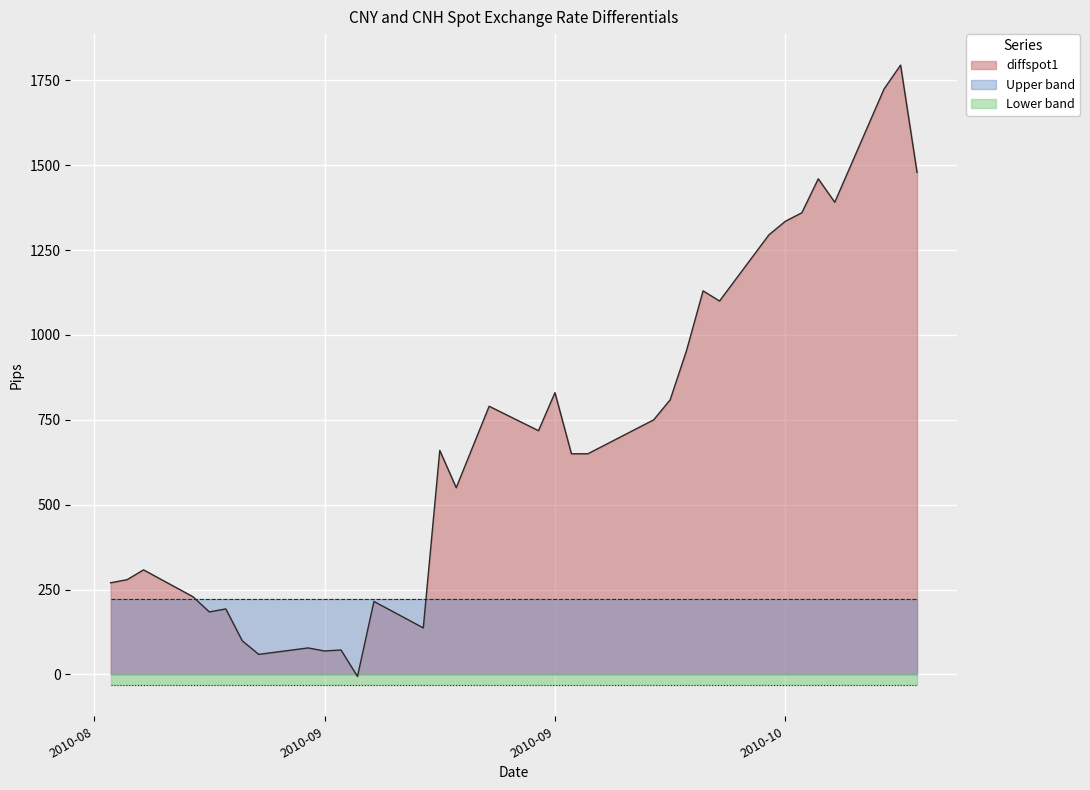

Reading left to right, transcribe all the data shown in this chart.

diffspot1: 2010-09-01=270	2010-09-02=279	2010-09-03=308	2010-09-06=229	2010-09-07=184	2010-09-08=193	2010-09-09=99	2010-09-10=59	2010-09-13=78	2010-09-14=69	2010-09-15=72	2010-09-16=-6	2010-09-17=215	2010-09-20=137	2010-09-21=660	2010-09-22=550	2010-09-24=790	2010-09-27=718	2010-09-28=830	2010-09-29=650	2010-09-30=650	2010-10-04=750	2010-10-05=809	2010-10-06=955	2010-10-07=1130	2010-10-08=1100	2010-10-11=1295	2010-10-12=1335	2010-10-13=1360	2010-10-14=1460	2010-10-15=1391	2010-10-18=1725	2010-10-19=1795	2010-10-20=1479
Lower band: 2010-09-01=-32	2010-09-02=-32	2010-09-03=-32	2010-09-06=-32	2010-09-07=-32	2010-09-08=-32	2010-09-09=-32	2010-09-10=-32	2010-09-13=-32	2010-09-14=-32	2010-09-15=-32	2010-09-16=-32	2010-09-17=-32	2010-09-20=-32	2010-09-21=-32	2010-09-22=-32	2010-09-24=-32	2010-09-27=-32	2010-09-28=-32	2010-09-29=-32	2010-09-30=-32	2010-10-04=-32	2010-10-05=-32	2010-10-06=-32	2010-10-07=-32	2010-10-08=-32	2010-10-11=-32	2010-10-12=-32	2010-10-13=-32	2010-10-14=-32	2010-10-15=-32	2010-10-18=-32	2010-10-19=-32	2010-10-20=-32
Upper band: 2010-09-01=221	2010-09-02=221	2010-09-03=221	2010-09-06=221	2010-09-07=221	2010-09-08=221	2010-09-09=221	2010-09-10=221	2010-09-13=221	2010-09-14=221	2010-09-15=221	2010-09-16=221	2010-09-17=221	2010-09-20=221	2010-09-21=221	2010-09-22=221	2010-09-24=221	2010-09-27=221	2010-09-28=221	2010-09-29=221	2010-09-30=221	2010-10-04=221	2010-10-05=221	2010-10-06=221	2010-10-07=221	2010-10-08=221	2010-10-11=221	2010-10-12=221	2010-10-13=221	2010-10-14=221	2010-10-15=221	2010-10-18=221	2010-10-19=221	2010-10-20=221